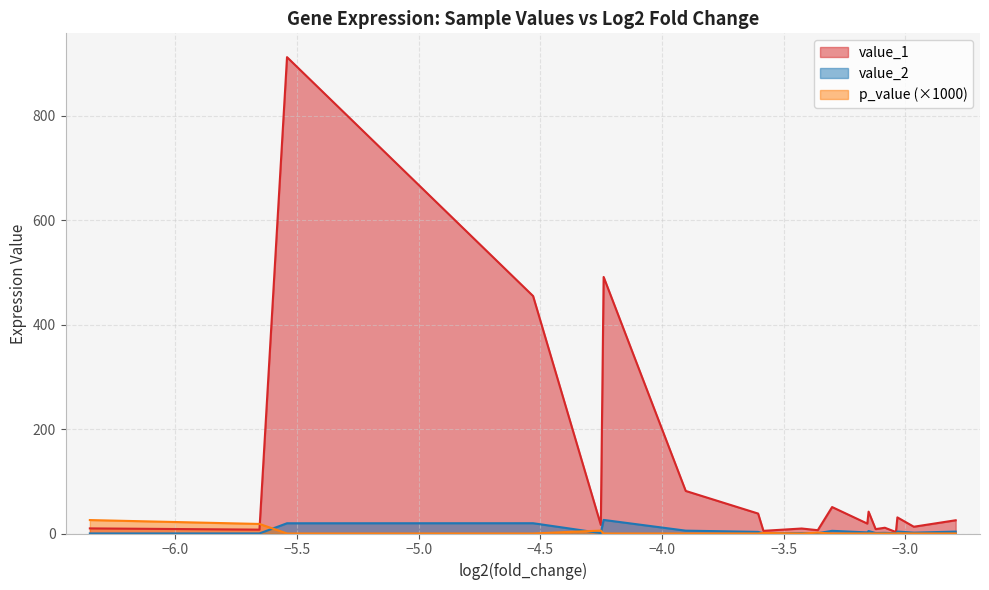

What is the value of the p_value point at the 1st from the left?

25.8